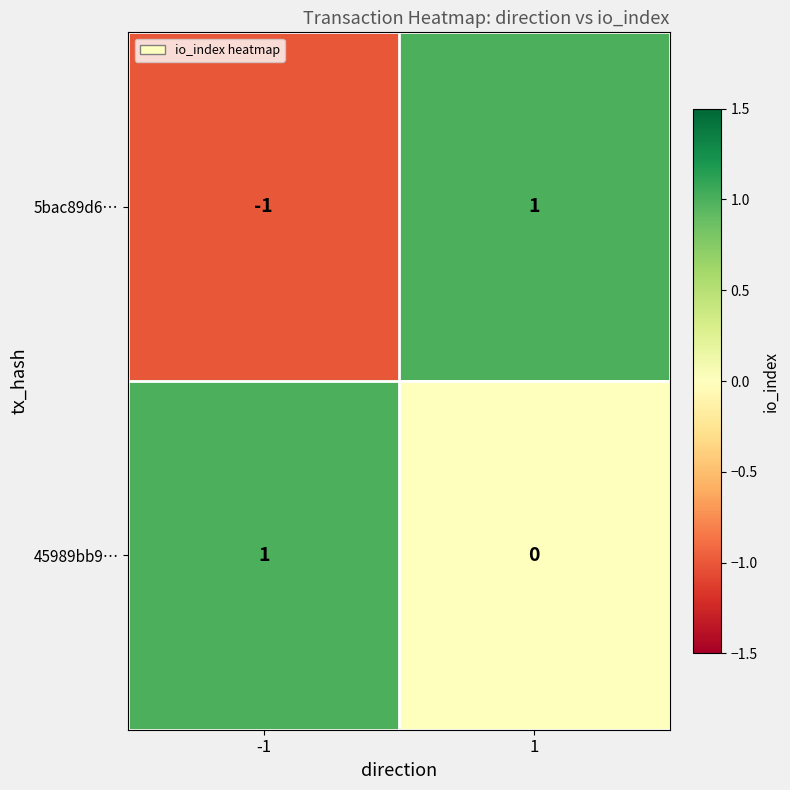

How many series are shown in this chart?

2